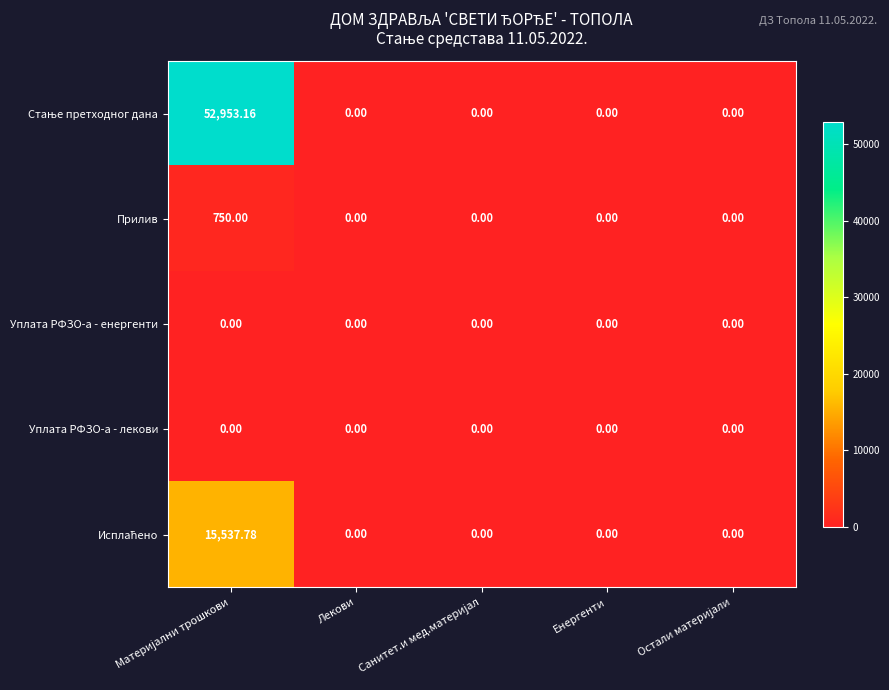

Which series changed the most between Материјални трошкови and Санитет.и мед.материјал?

Стање претходног дана